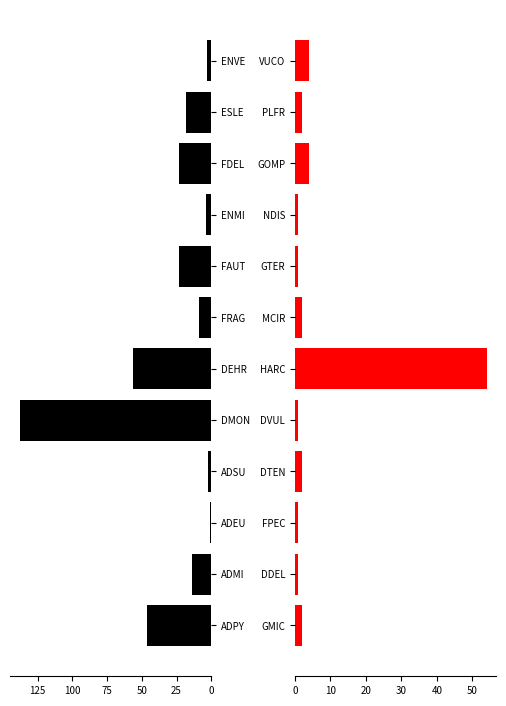

How many series are shown in this chart?

2